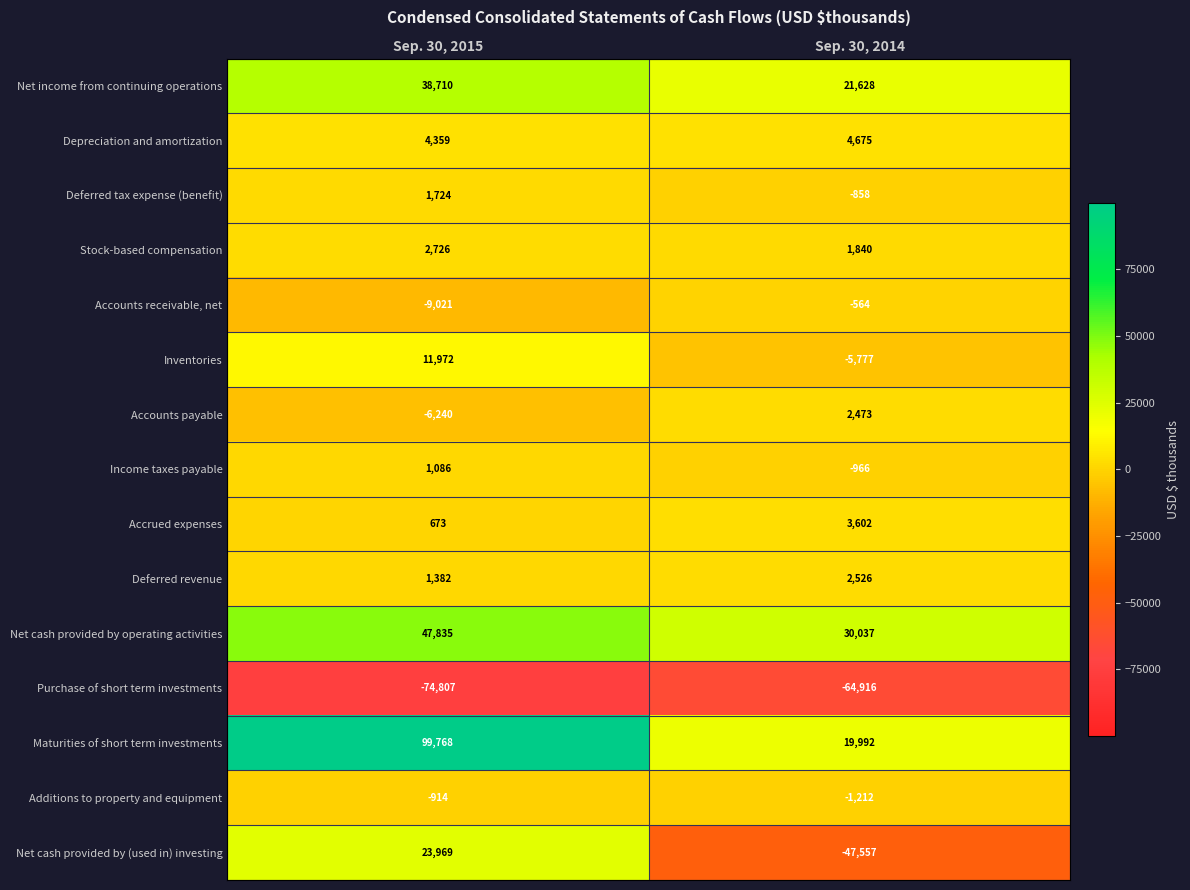

Reading left to right, list all the values displayed in this chart.

Net income from continuing operations: 38710	21628
Depreciation and amortization: 4359	4675
Deferred tax expense (benefit): 1724	-858
Stock-based compensation: 2726	1840
Accounts receivable, net: -9021	-564
Inventories: 11972	-5777
Accounts payable: -6240	2473
Income taxes payable: 1086	-966
Accrued expenses: 673	3602
Deferred revenue: 1382	2526
Net cash provided by operating activities: 47835	30037
Purchase of short term investments: -74807	-64916
Maturities of short term investments: 99768	19992
Additions to property and equipment: -914	-1212
Net cash provided by (used in) investing: 23969	-47557